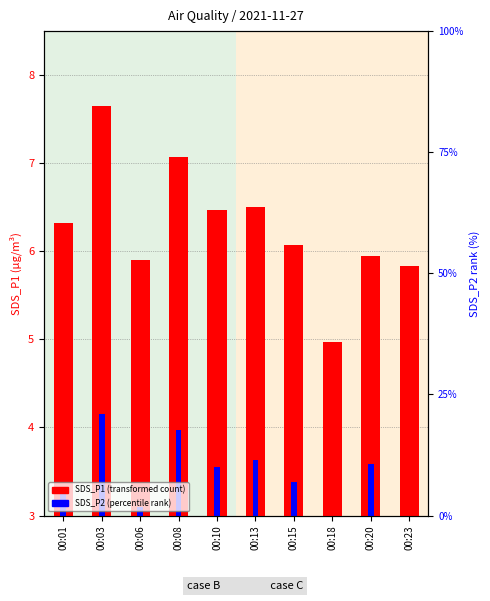

List the series in order of their overall mean, highest first.

SDS_P1, SDS_P2